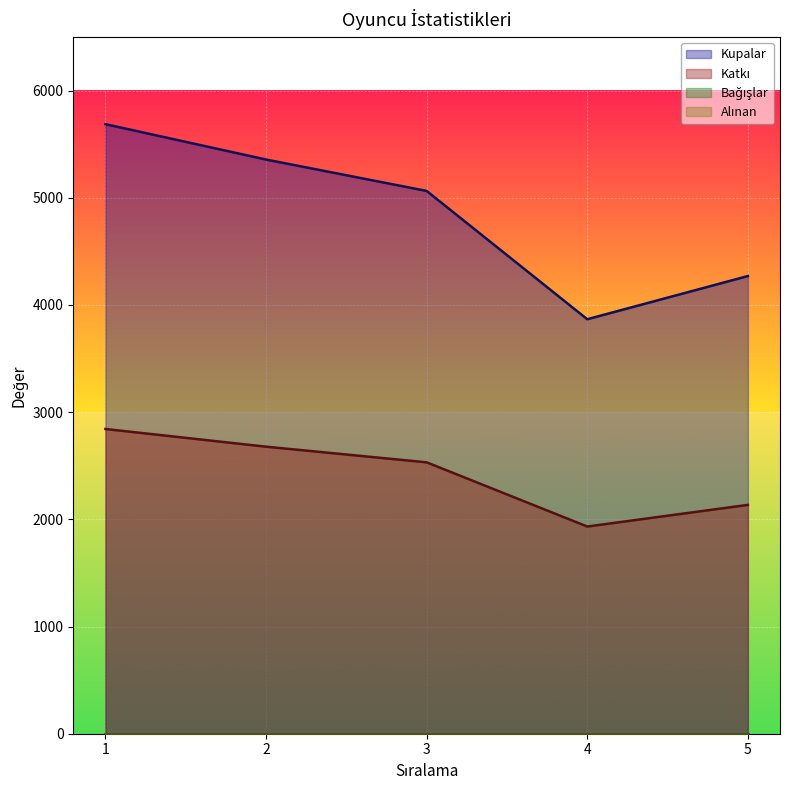

Reading right to left, list all the values displayed in this chart.

Kupalar: 4270	3867	5064	5357	5687
Katkı: 2135	1933	2532	2678	2843